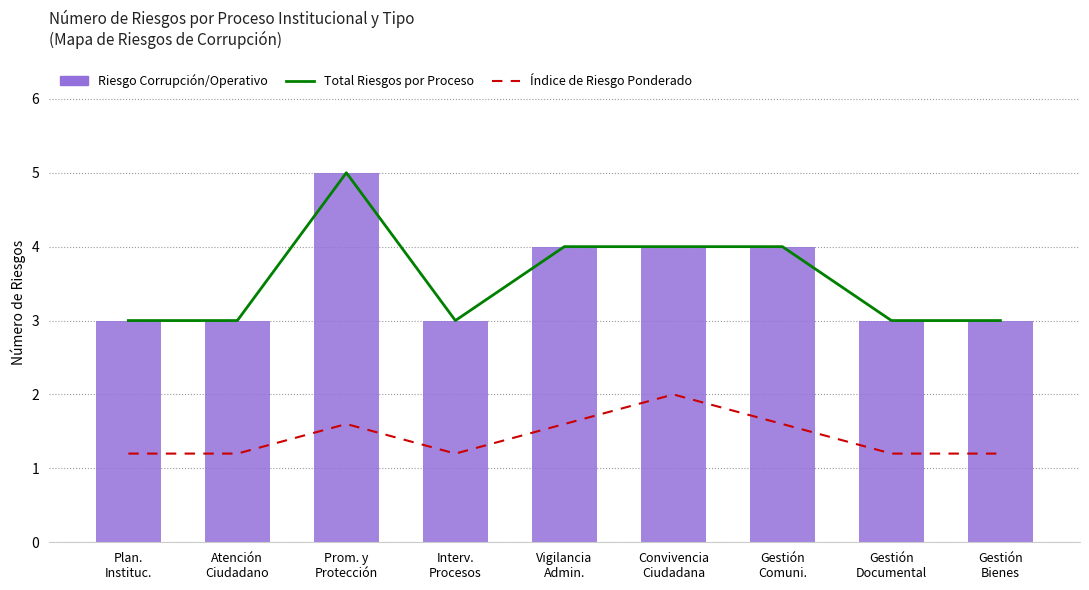

Reading left to right, what are all the values shown in this chart?

Total Riesgos por Proceso: 3.0	3.0	5.0	3.0	4.0	4.0	4.0	3.0	3.0
Índice de Riesgo Ponderado: 1.2	1.2	1.6	1.2	1.6	2.0	1.6	1.2	1.2
Riesgo de Corrupción / Operativo: 3.0	3.0	5.0	3.0	4.0	4.0	4.0	3.0	3.0